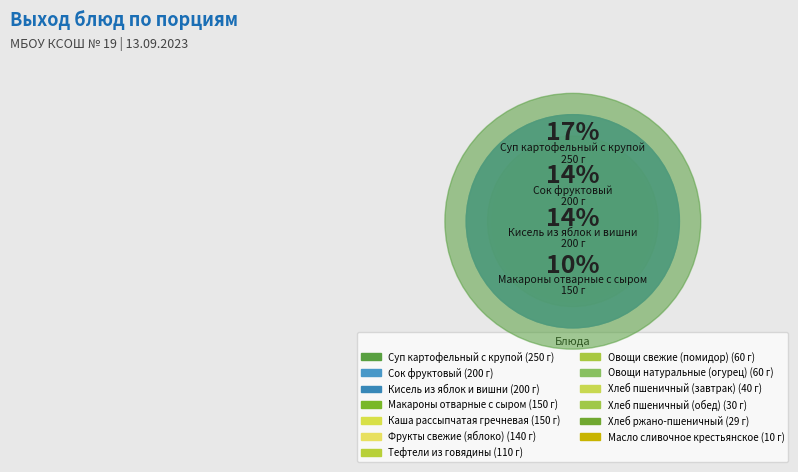

What is the largest slice in the pie chart?

Суп картофельный с крупой